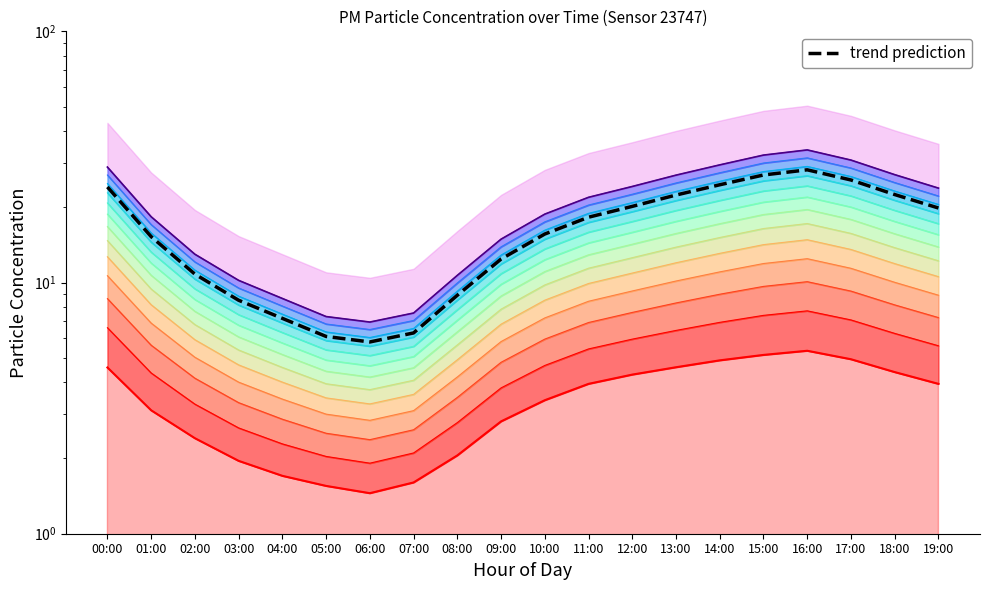

What is the spread (max minus min) of values at 19:00?

15.9